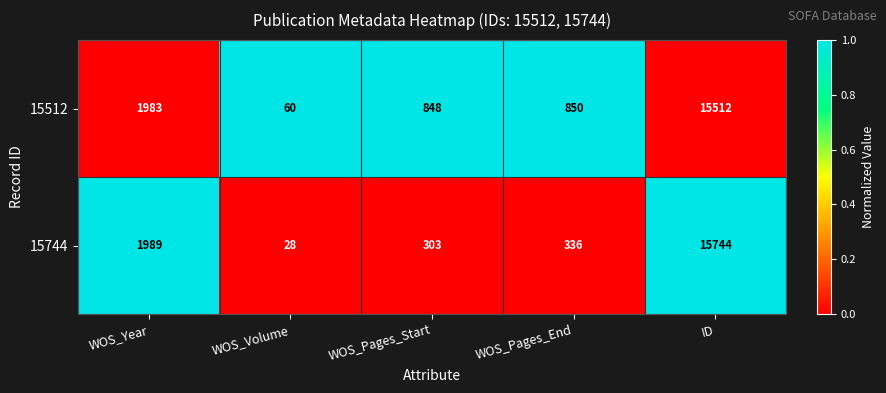

What is the average value of the 15744 series?

3680